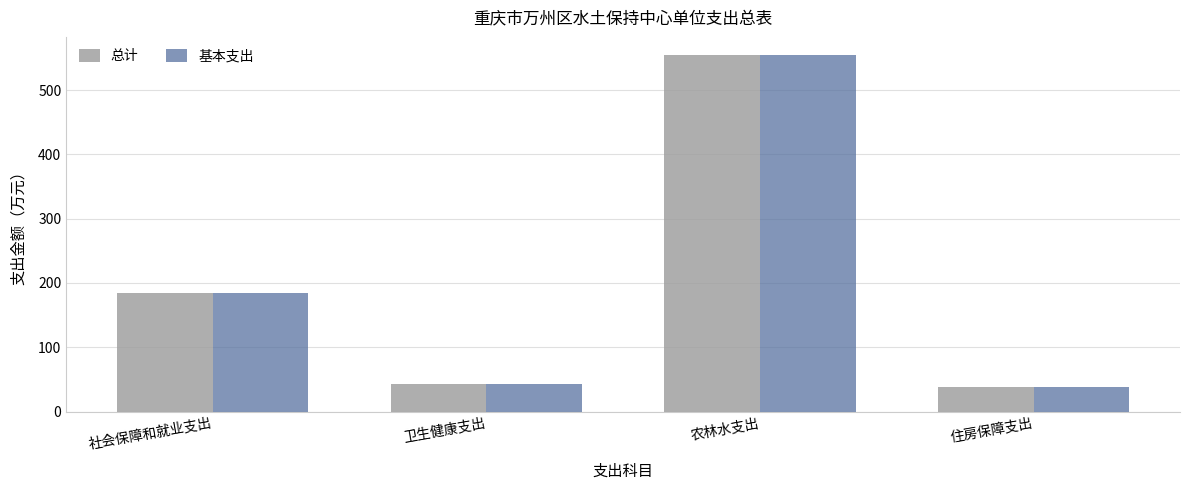

What is the approximate value of 总计 at 农林水支出?

555.1